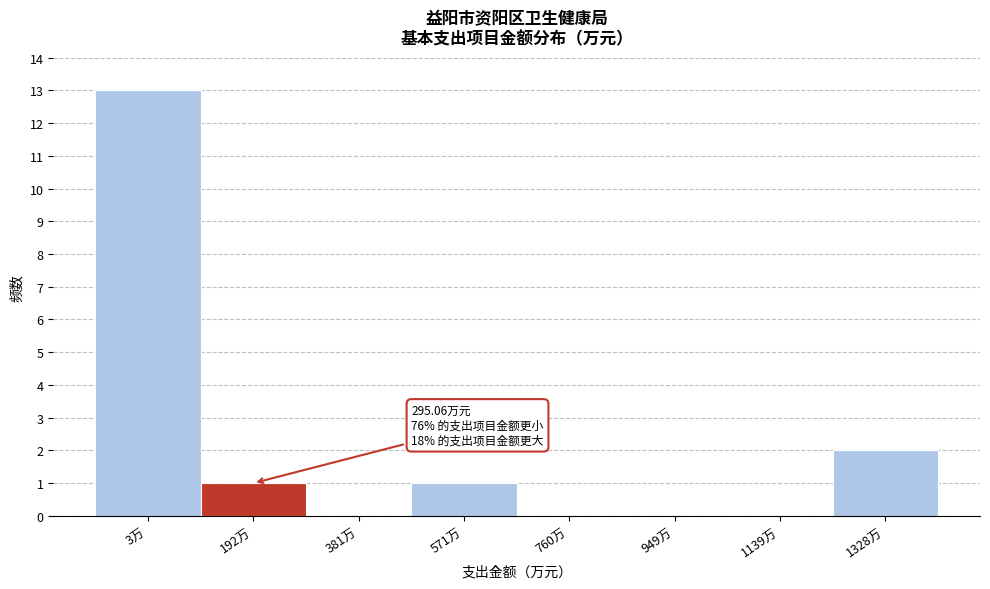

Reading right to left, transcribe all the data shown in this chart.

1328万=2	1139万=0	949万=0	760万=0	571万=1	381万=0	192万=1	3万=13